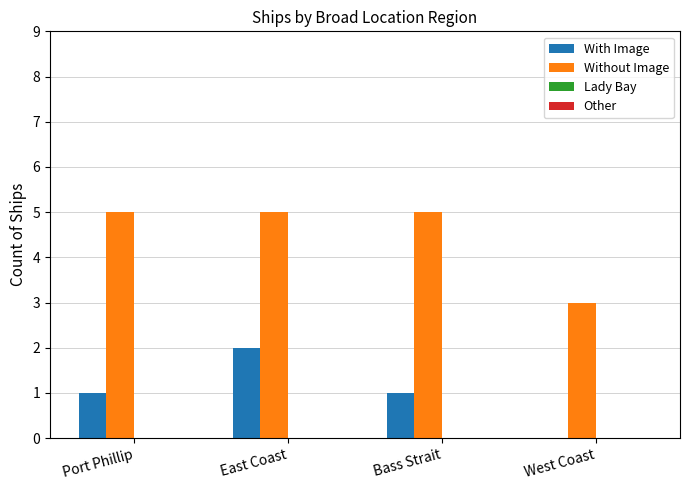

Reading right to left, transcribe all the data shown in this chart.

With Image: West Coast=0	Bass Strait=1	East Coast=2	Port Phillip=1
Without Image: West Coast=3	Bass Strait=5	East Coast=5	Port Phillip=5